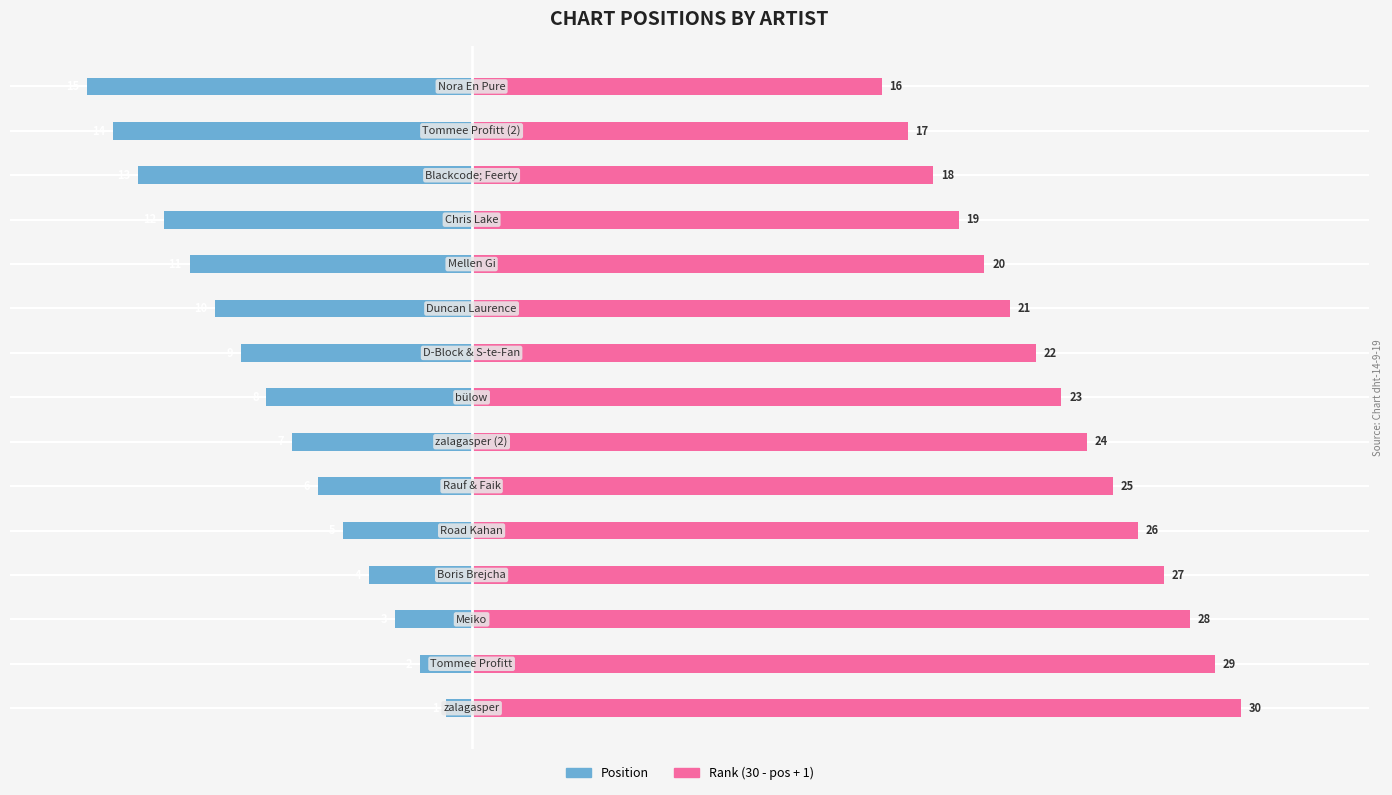

Which series has the largest range (max minus min)?

Position